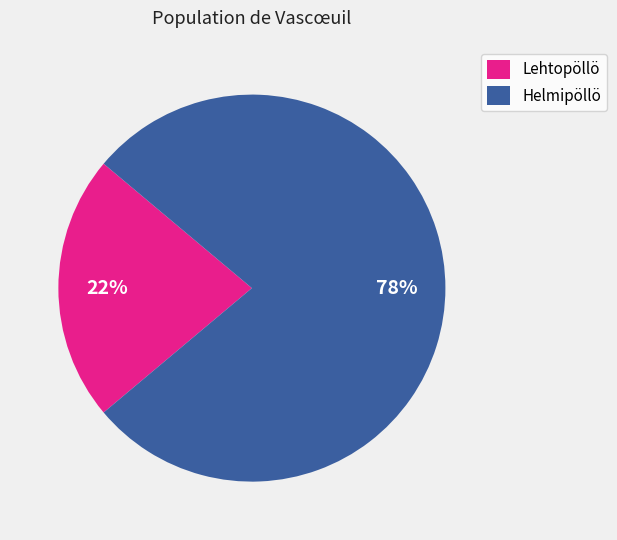

Combined, do Helmipöllö and Lehtopöllö account for over 50%?

Yes